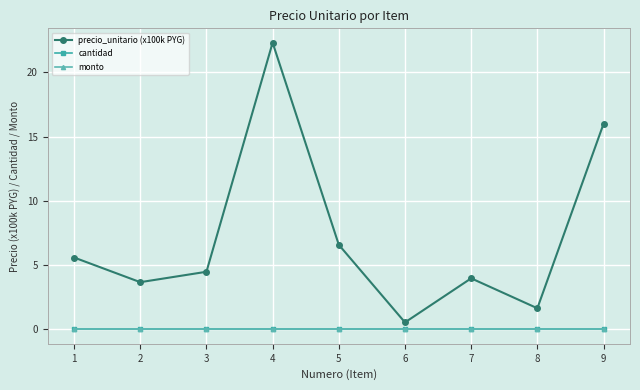

Is the value of cantidad at 9 greater than the value of precio_unitario (x100k PYG) at 5?

No